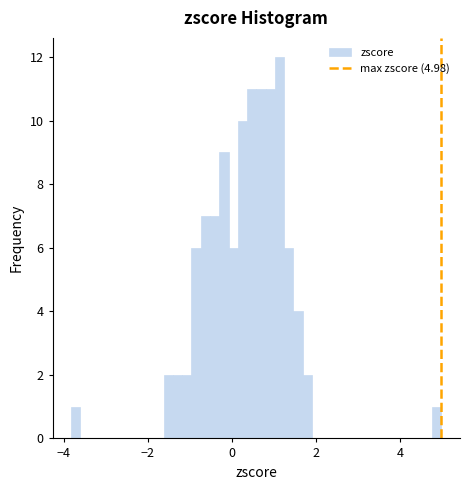

Around what value on the x-axis is the tallest bar? Give the approximate position of its centre, as read against the axis.

1.2